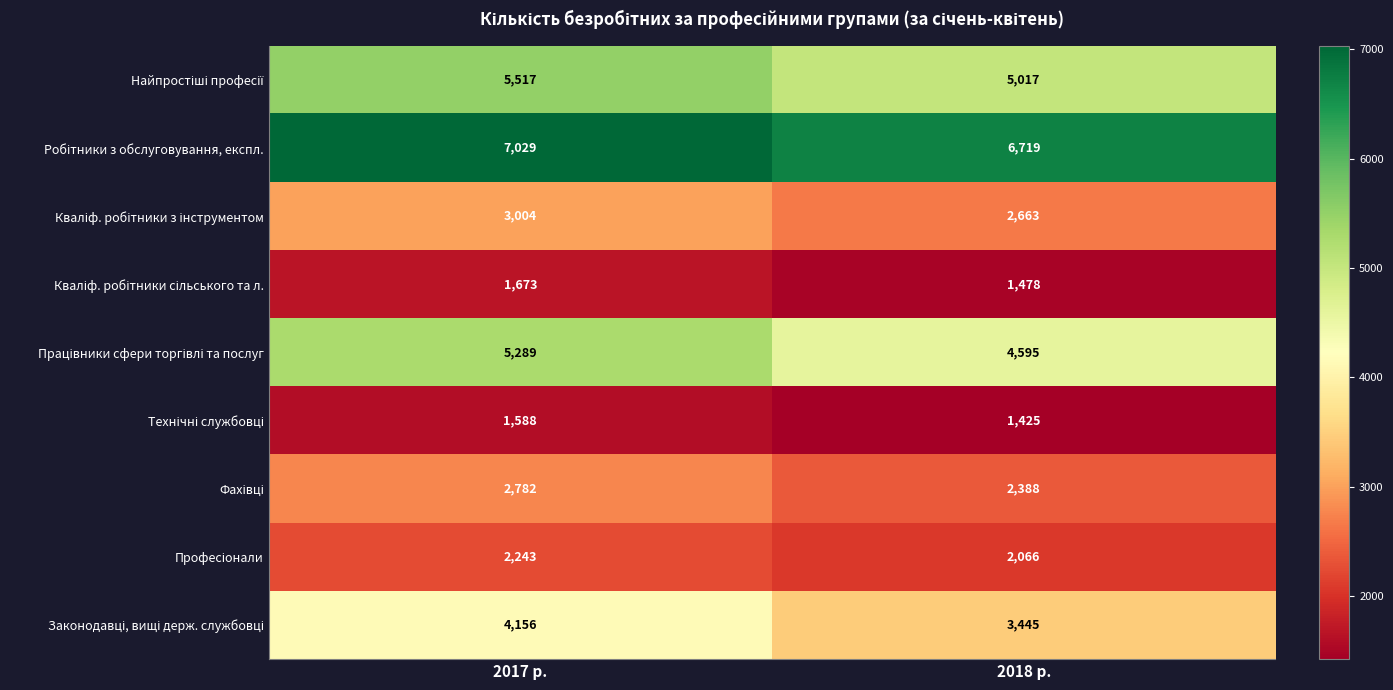

What is the total value across all series at 2018 р.?

29796